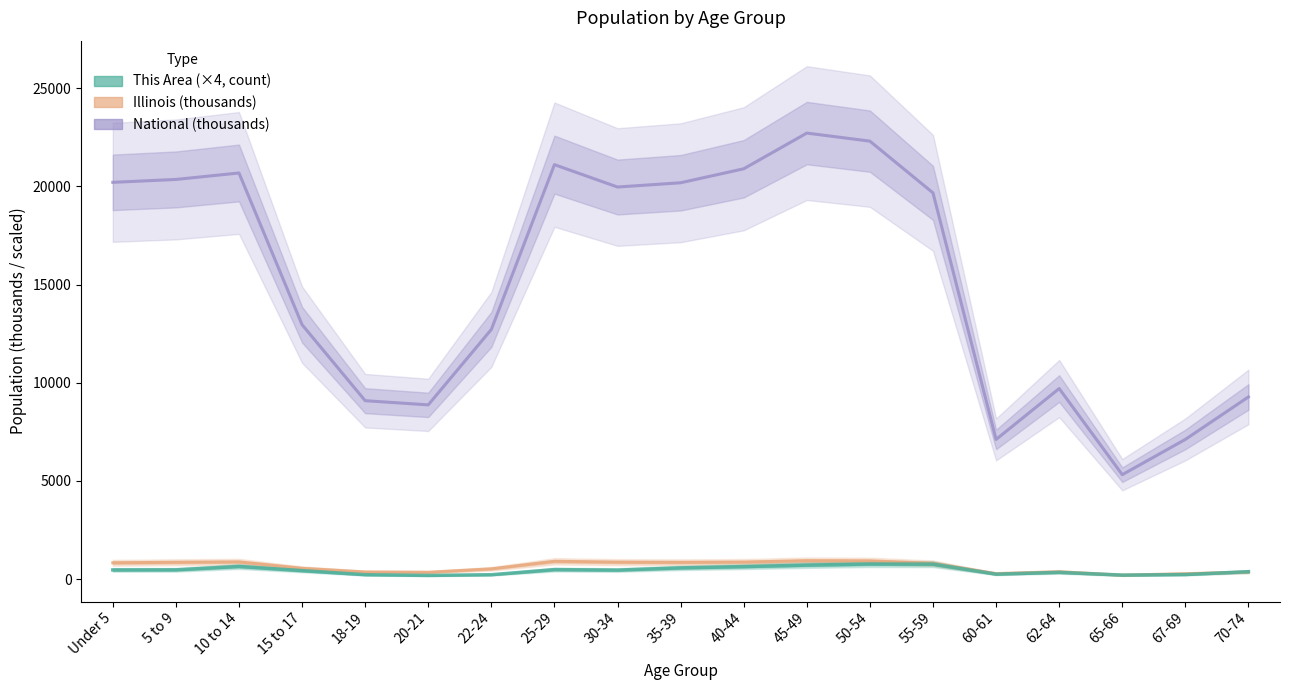

What is the value of the Illinois (thousands) point at the 11th from the left?

870.1